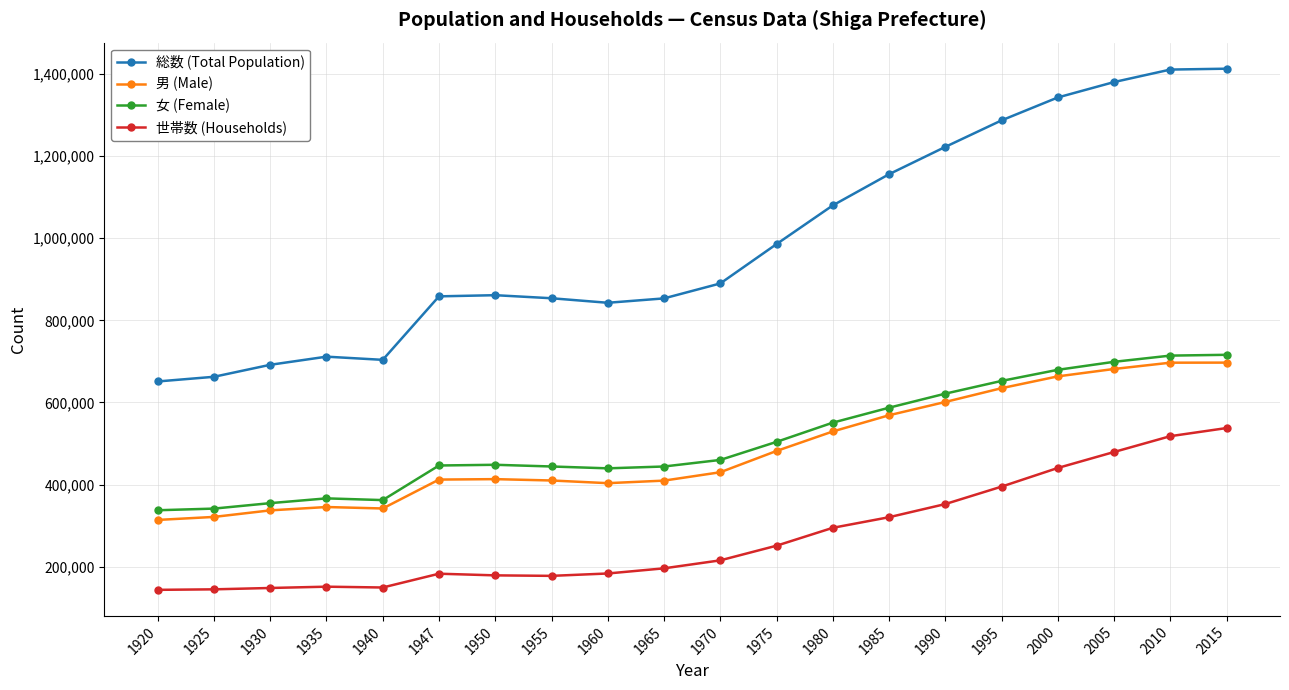

Read the 世帯数 (Households) value at 1935, to the nearest 50.

151150